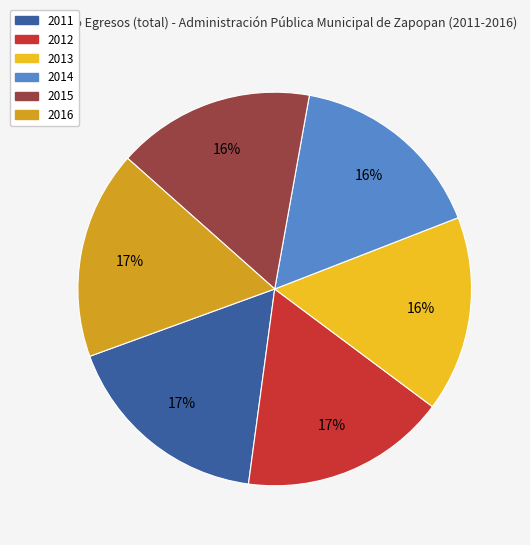

Is there any slice that represents more than half of the pie?

No